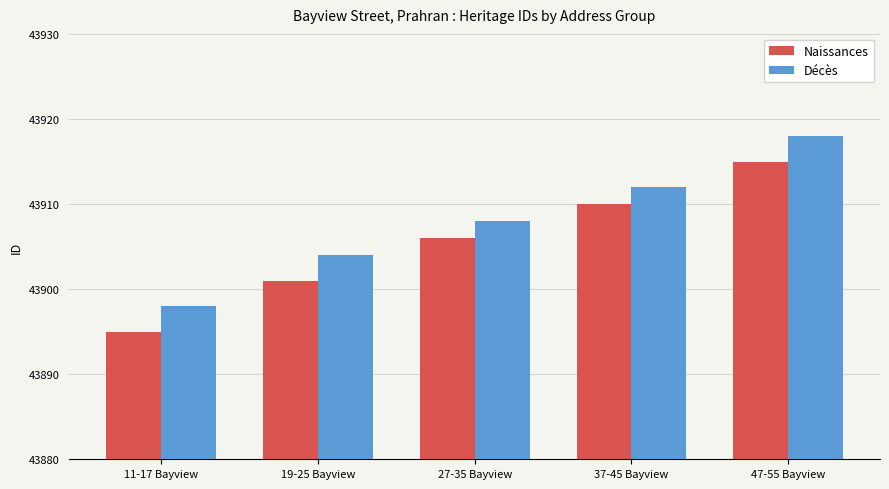

Is it true that Décès equals 63512 at 11-17 Bayview?

False